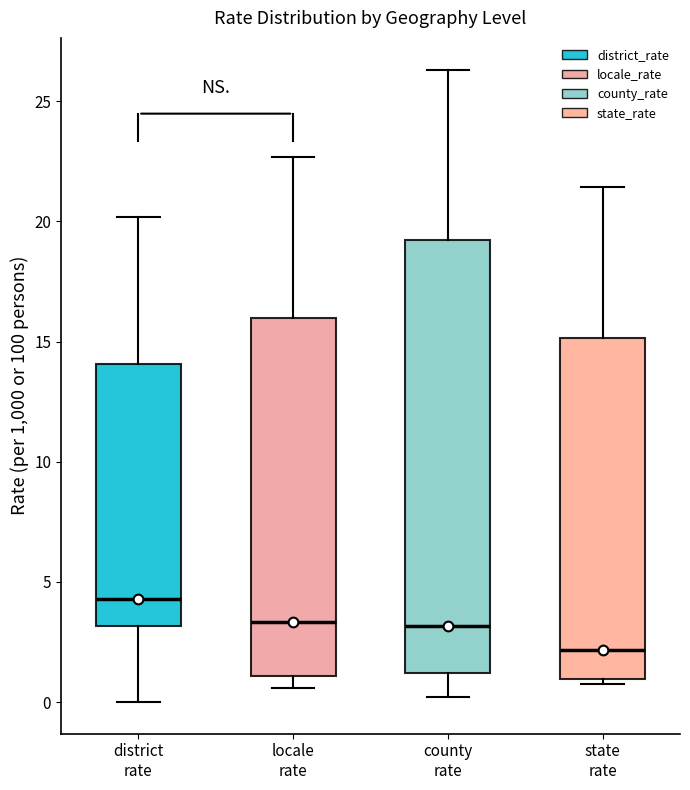

Which box's median line is the highest?

district rate